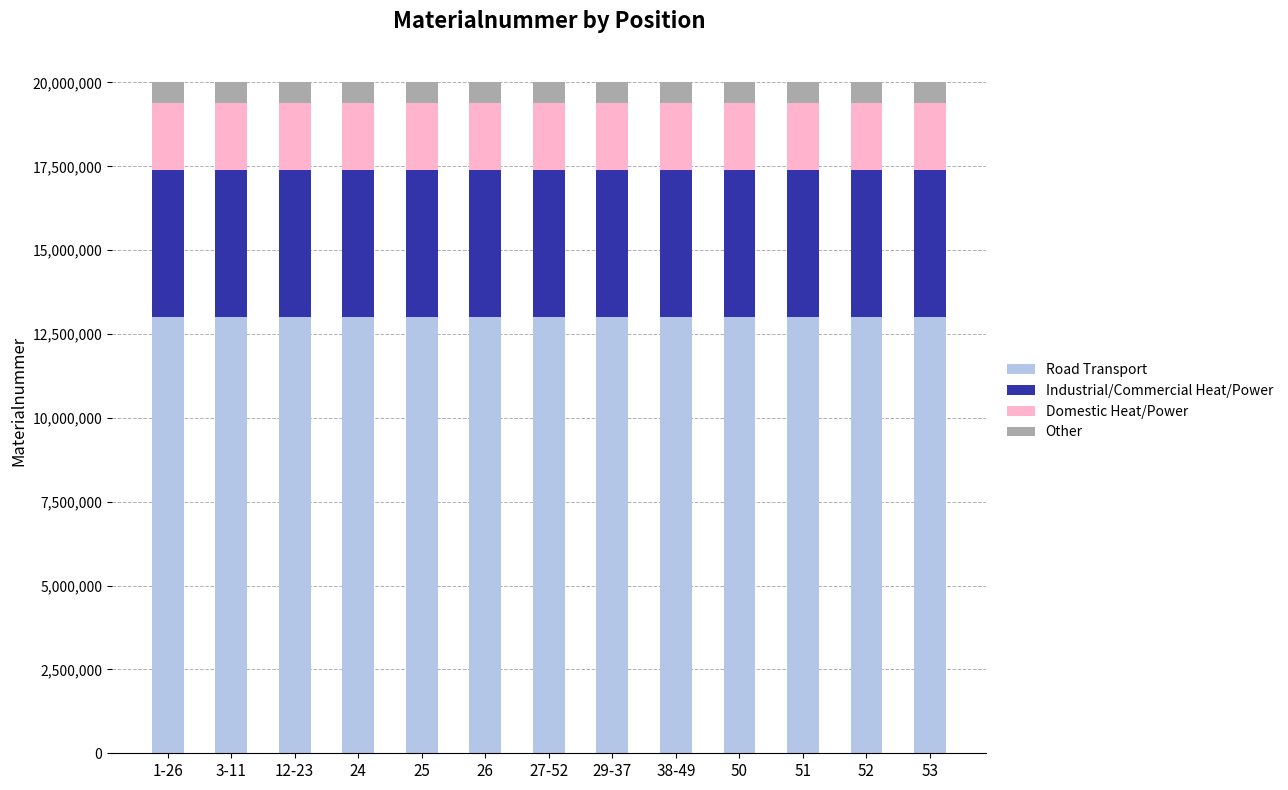

The value of Road Transport at 3-11 is 13001489.8. True or false?

True